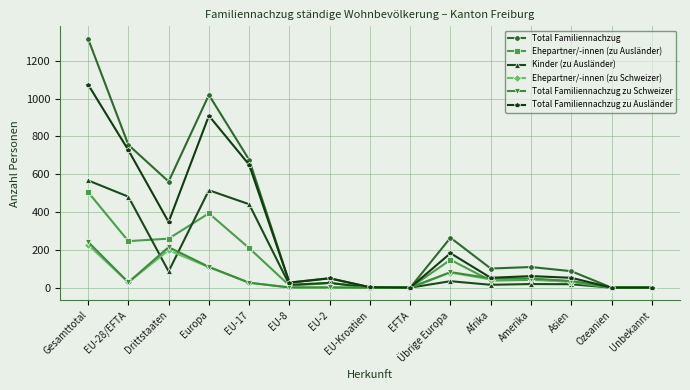

What is the highest value of the Total Familiennachzug zu Ausländer series?

1074